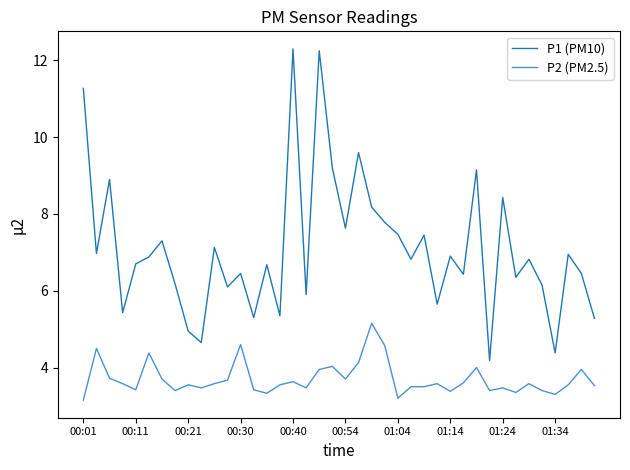

True or false: P2 (PM2.5) and P1 (PM10) intersect in this chart.

False